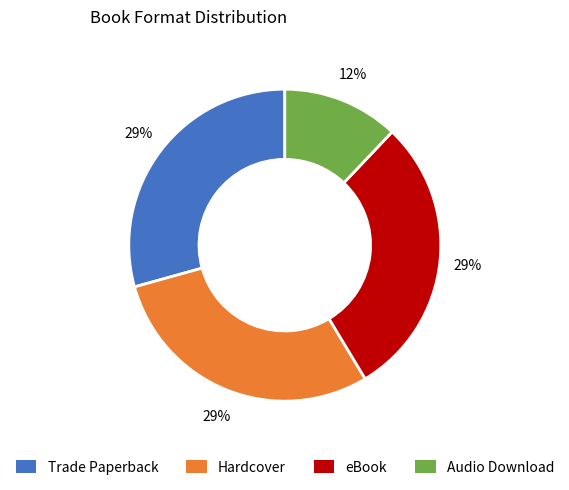

The eBook slice represents 19% of the pie. True or false?

False